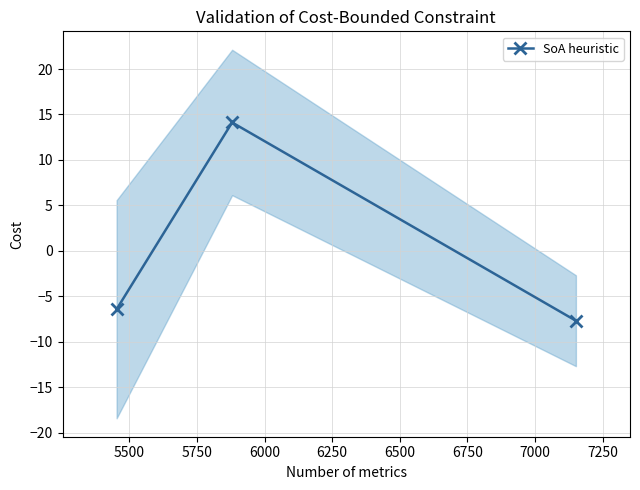

What is the minimum value for SoA heuristic?

-7.7